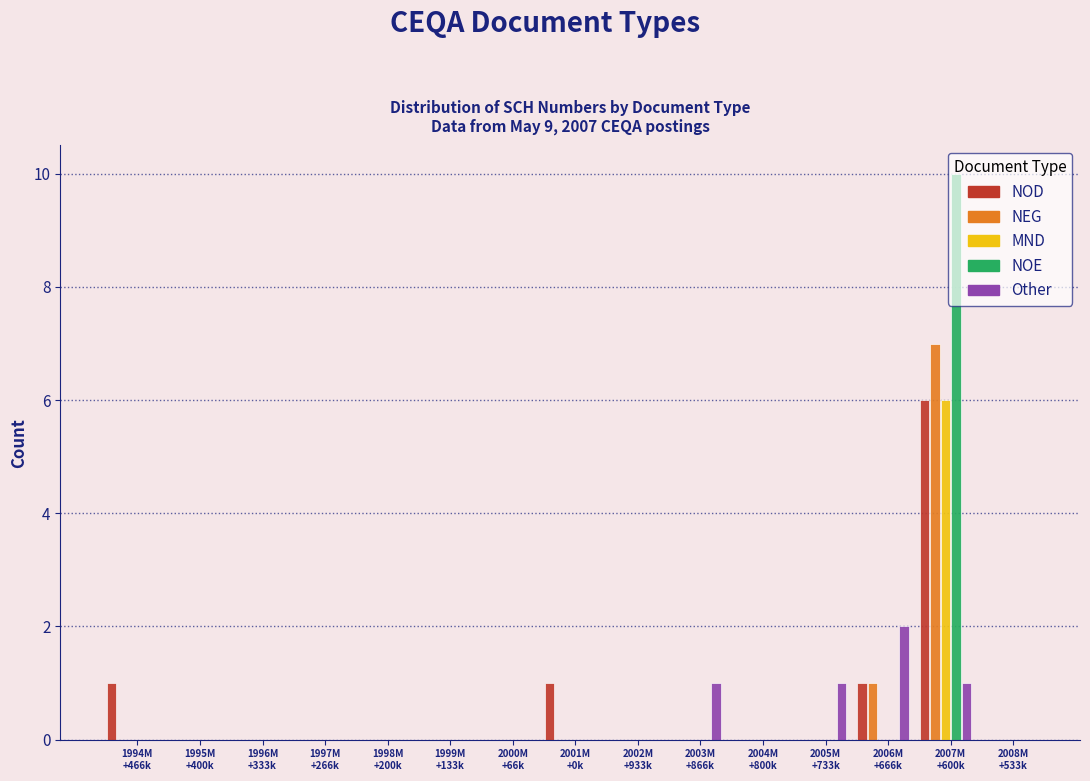

What is the sum of all NOE values?

10